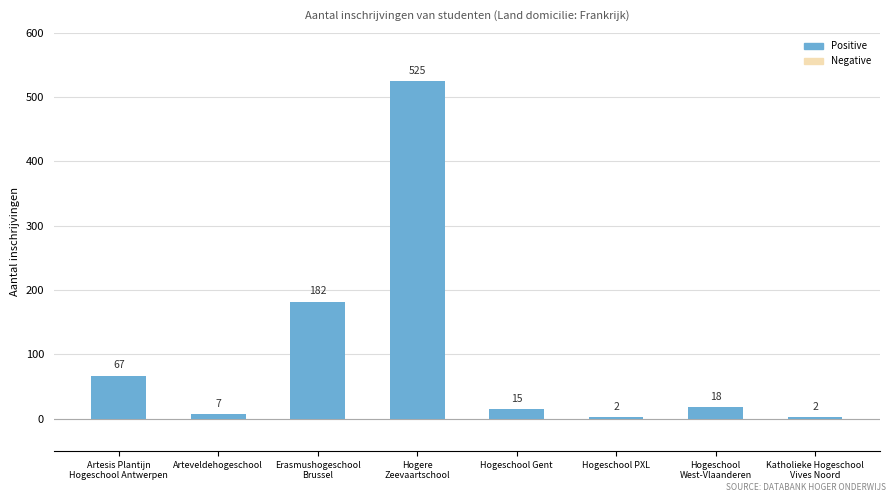

What is the approximate value at Arteveldehogeschool?

7